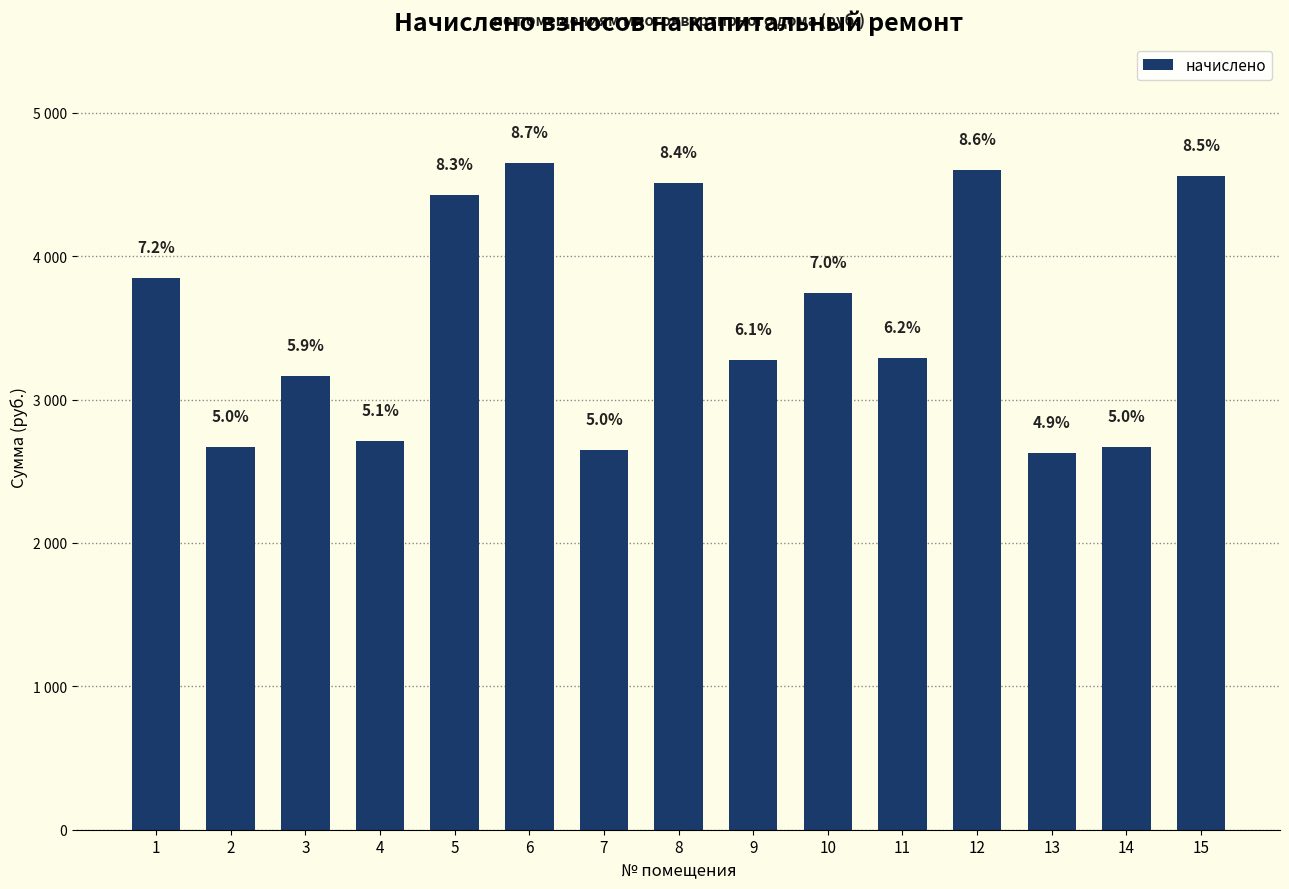

Does the chart contain any negative values?

No